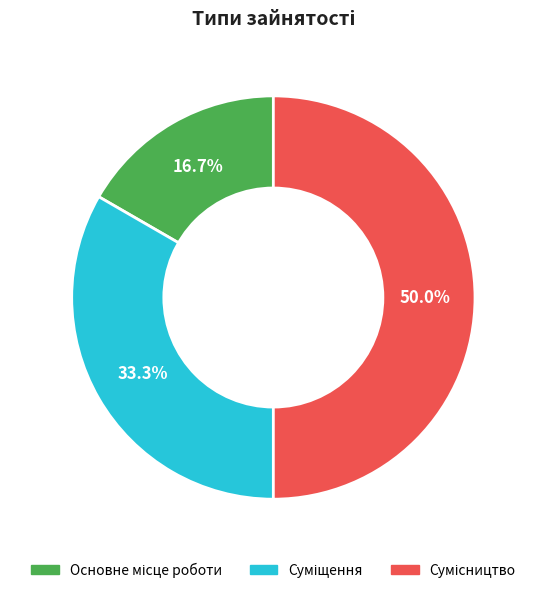

What is the change in value from Основне місце роботи to Сумісництво?

+2